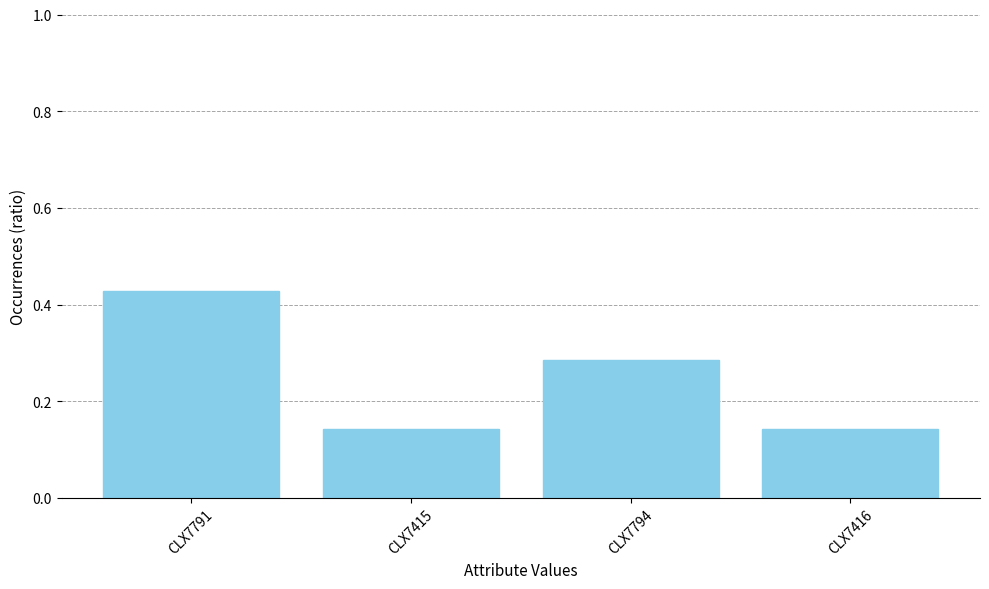

At which category does the chart reach its peak across all series?

CLX7791